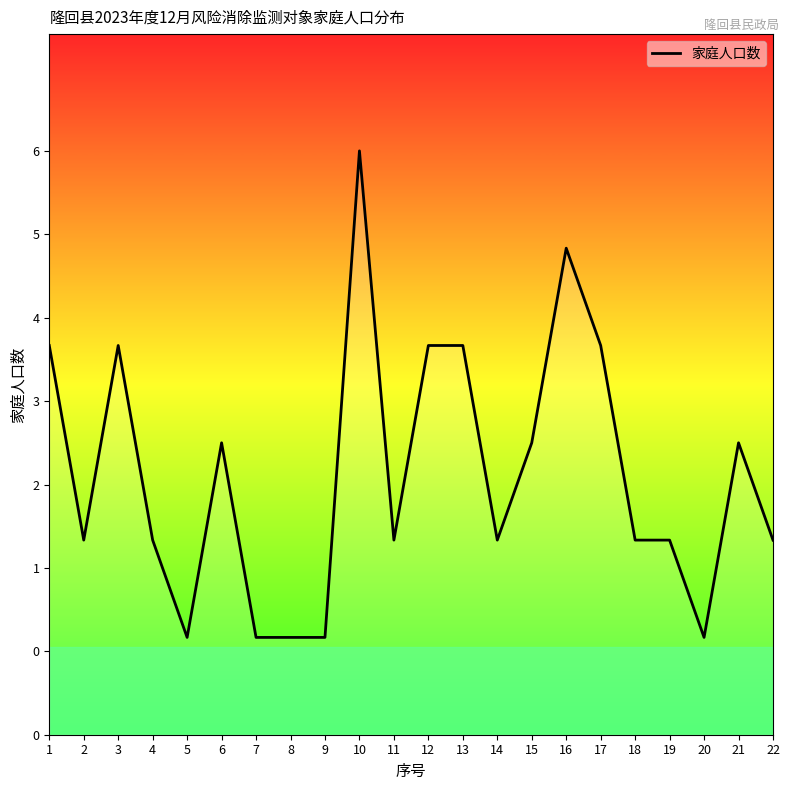

Does the chart have visible grid lines?

No